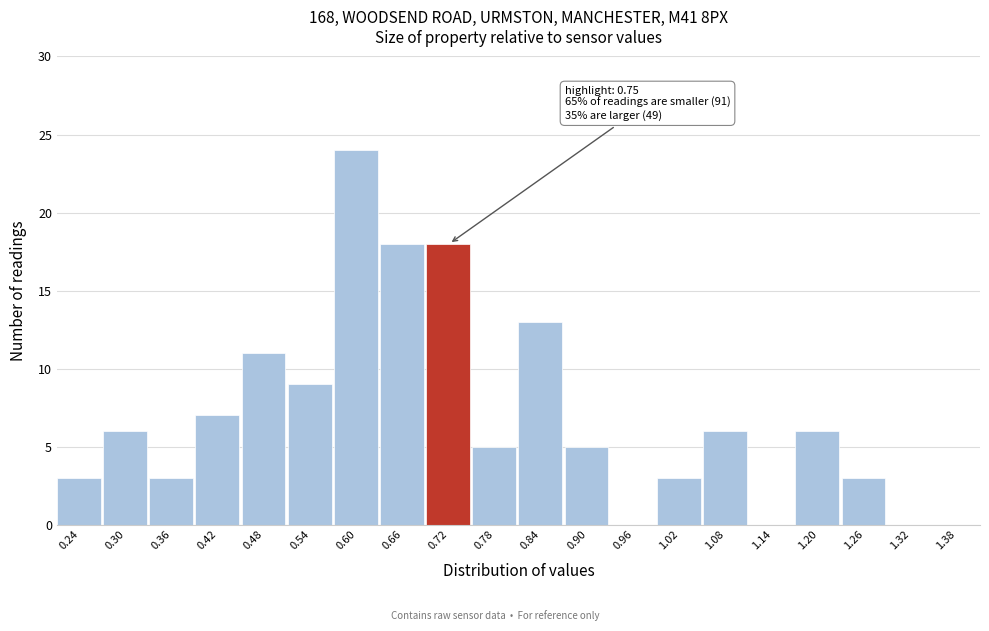

Reading left to right, what are all the values shown in this chart?

0.24=3	0.30=6	0.36=3	0.42=7	0.48=11	0.54=9	0.60=24	0.66=18	0.72=18	0.78=5	0.84=13	0.90=5	0.96=0	1.02=3	1.08=6	1.14=0	1.20=6	1.26=3	1.32=0	1.38=0